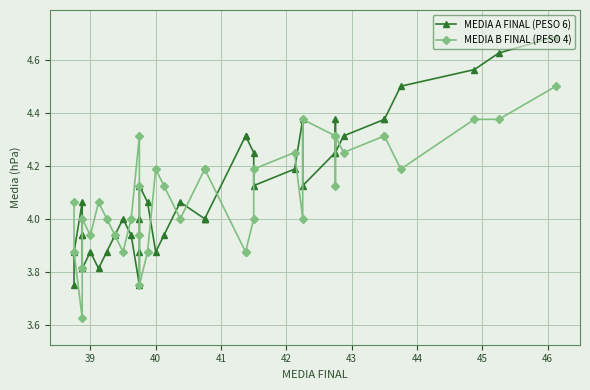

How many data points in MEDIA A FINAL (PESO 6) are less than 4?

14